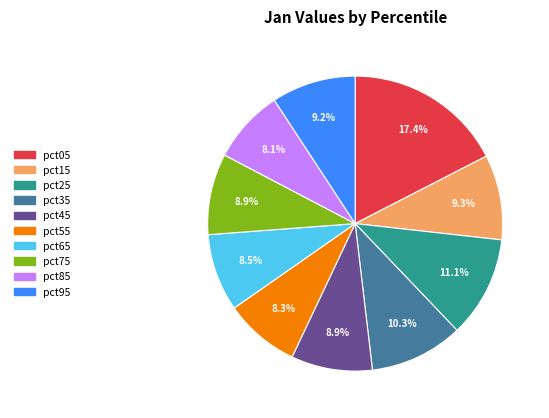

Does pct95 account for over 50% of the chart?

No